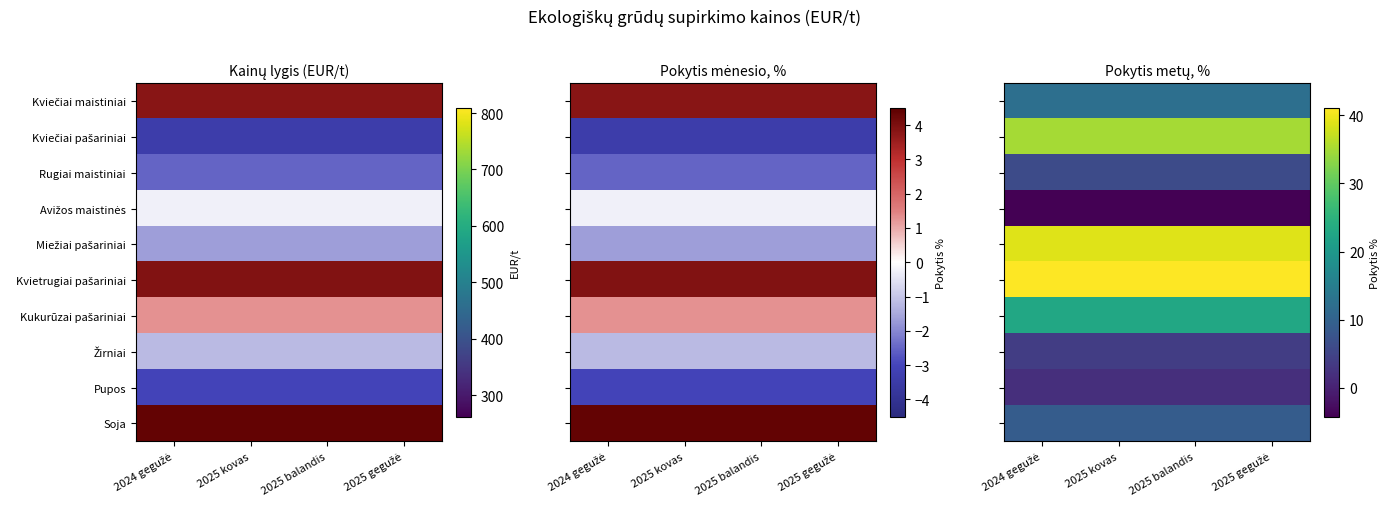

What is the average value of the Miežiai pašariniai series?

38.8